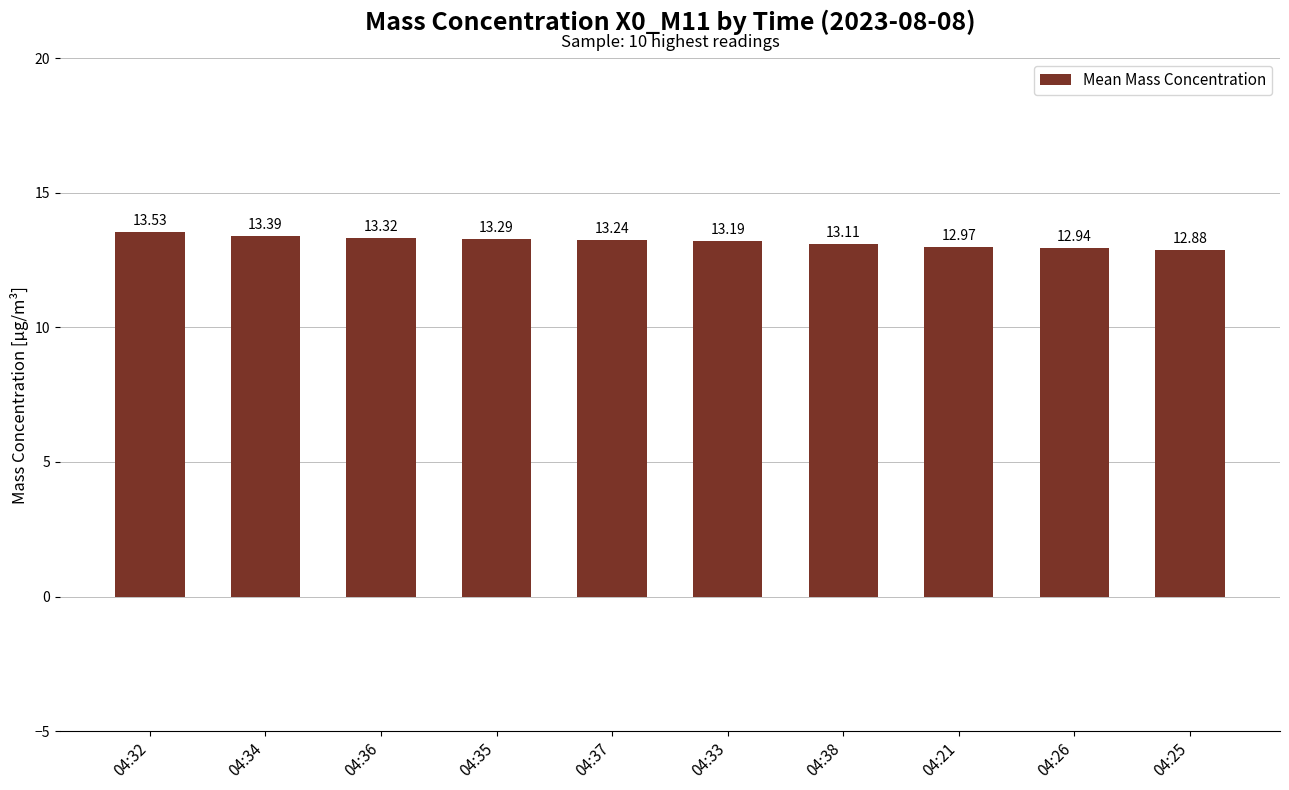

Which category has the lowest value across all series?

04:25